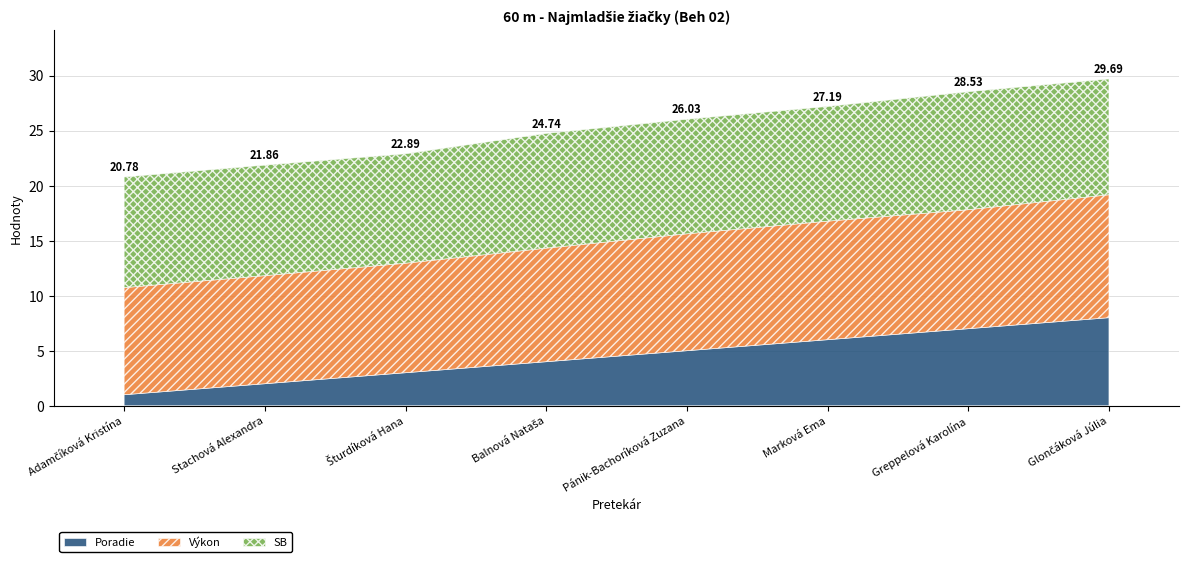

After their last crossing, which series has the higher values: Výkon or SB?

Výkon